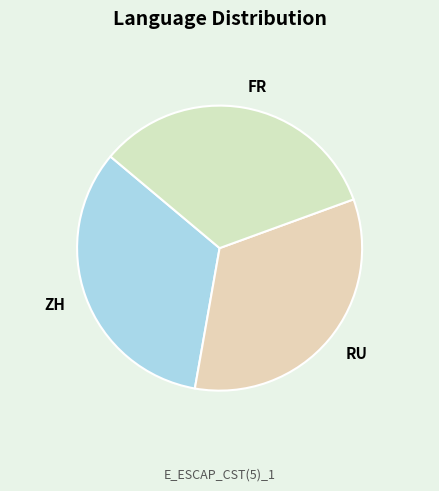

Is the sum of RU and FR greater than half?

Yes